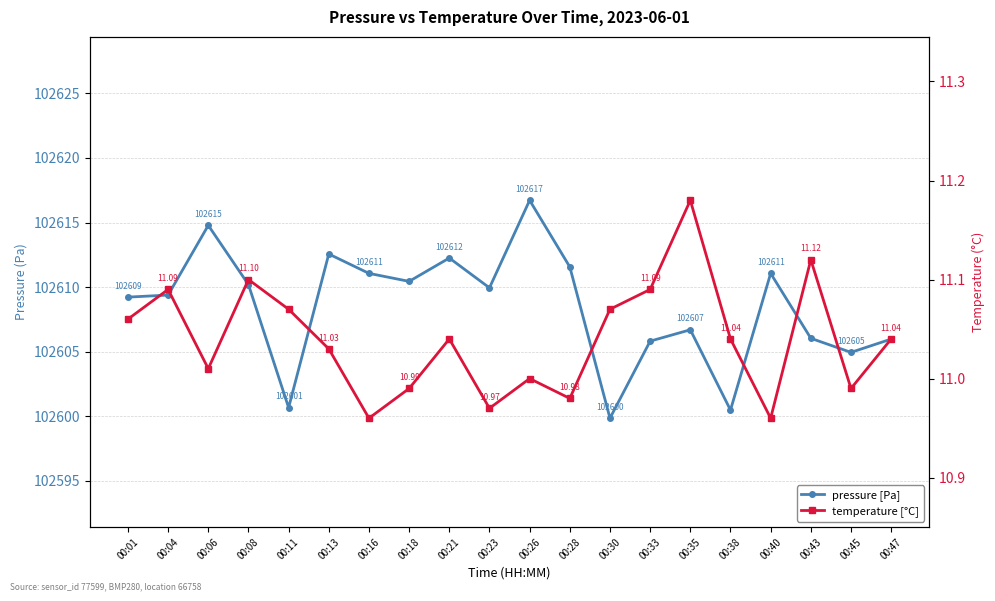

What is the sum of all pressure values?

2052169.6